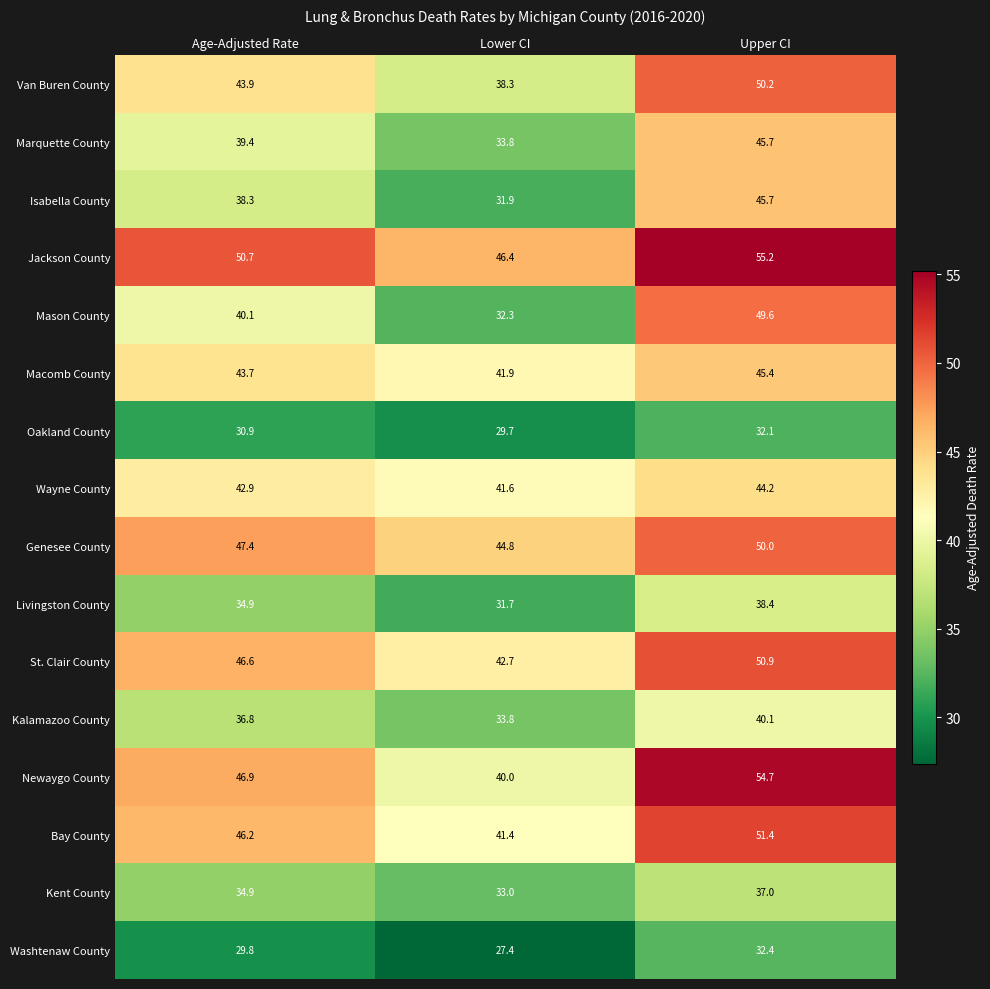

Which series has the widest spread of values?

Mason County